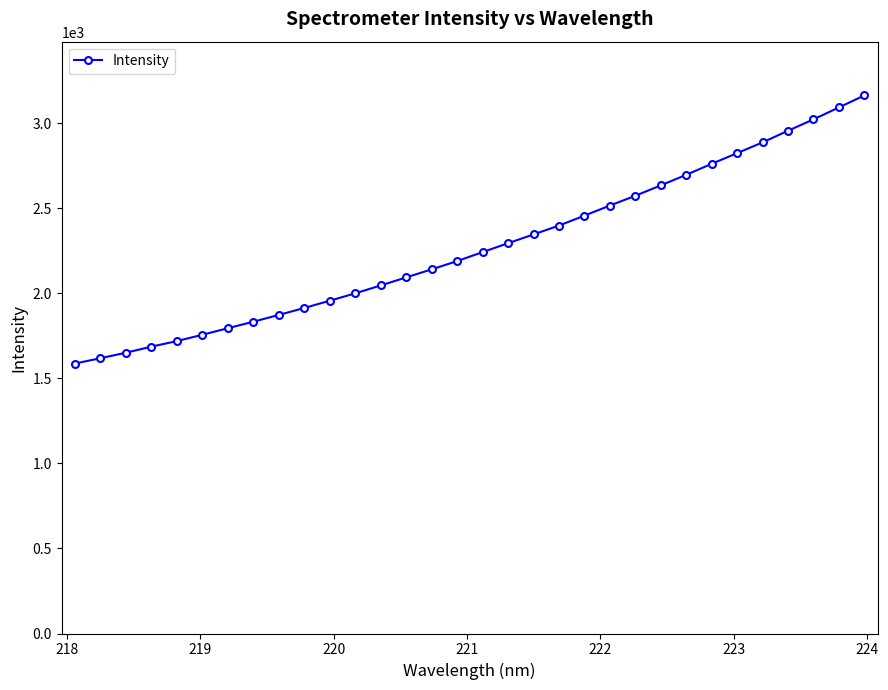

What is the difference between the second highest and second lowest values?

1474.1